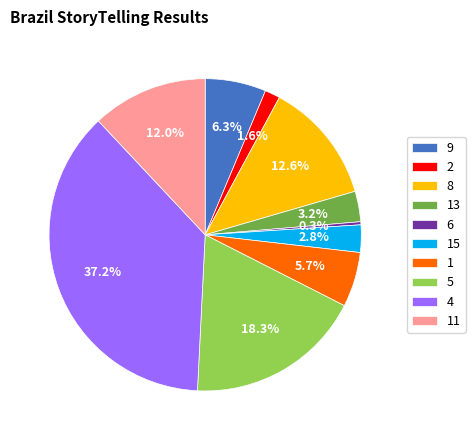

Do 11 and 6 together represent more than half of the pie?

No